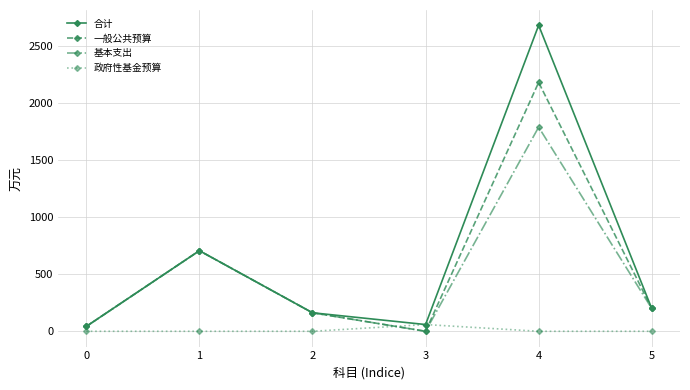

How many interior local peaks does the 基本支出 series have?

2